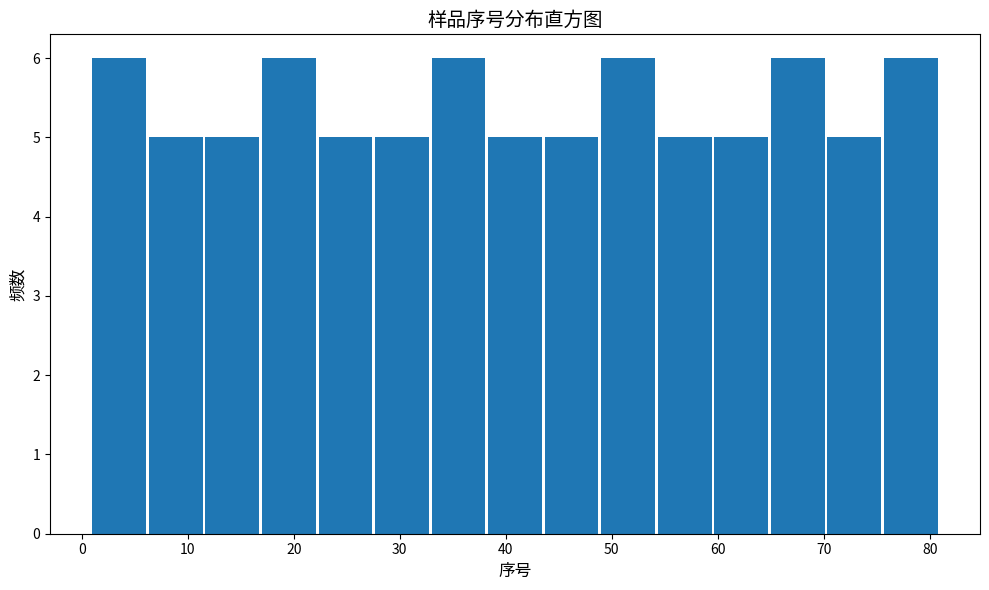

Reading left to right, transcribe this chart: for each bar, give the range it covers on the x-axis and its height. Neither the bar edges nor the heights are printed on the chart, so give them approximately, as read against the axes.

1 to 6: 6
6 to 12: 5
12 to 17: 5
17 to 22: 6
22 to 28: 5
28 to 33: 5
33 to 38: 6
38 to 44: 5
44 to 49: 5
49 to 54: 6
54 to 60: 5
60 to 65: 5
65 to 70: 6
70 to 76: 5
76 to 81: 6